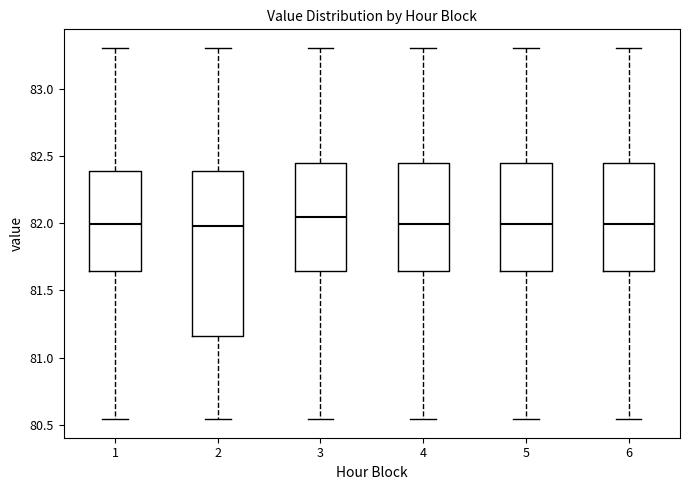

Reading left to right, transcribe this box plot: for each box, give where its median line is, the range the box spans, and where its two whiskers end, as read against the y-axis. The values are not printed on the chart, so give them approximately, as read against the axis.

1: median 82.00, box 81.65 to 82.40, whiskers 80.55 to 83.30
2: median 82.00, box 81.15 to 82.40, whiskers 80.55 to 83.30
3: median 82.05, box 81.65 to 82.45, whiskers 80.55 to 83.30
4: median 82.00, box 81.65 to 82.45, whiskers 80.55 to 83.30
5: median 82.00, box 81.65 to 82.45, whiskers 80.55 to 83.30
6: median 82.00, box 81.65 to 82.45, whiskers 80.55 to 83.30